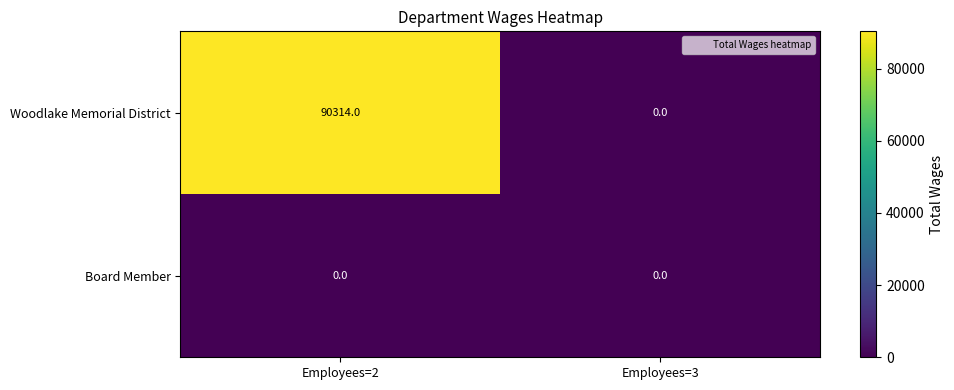

Which series has the largest total across all categories?

Woodlake Memorial District